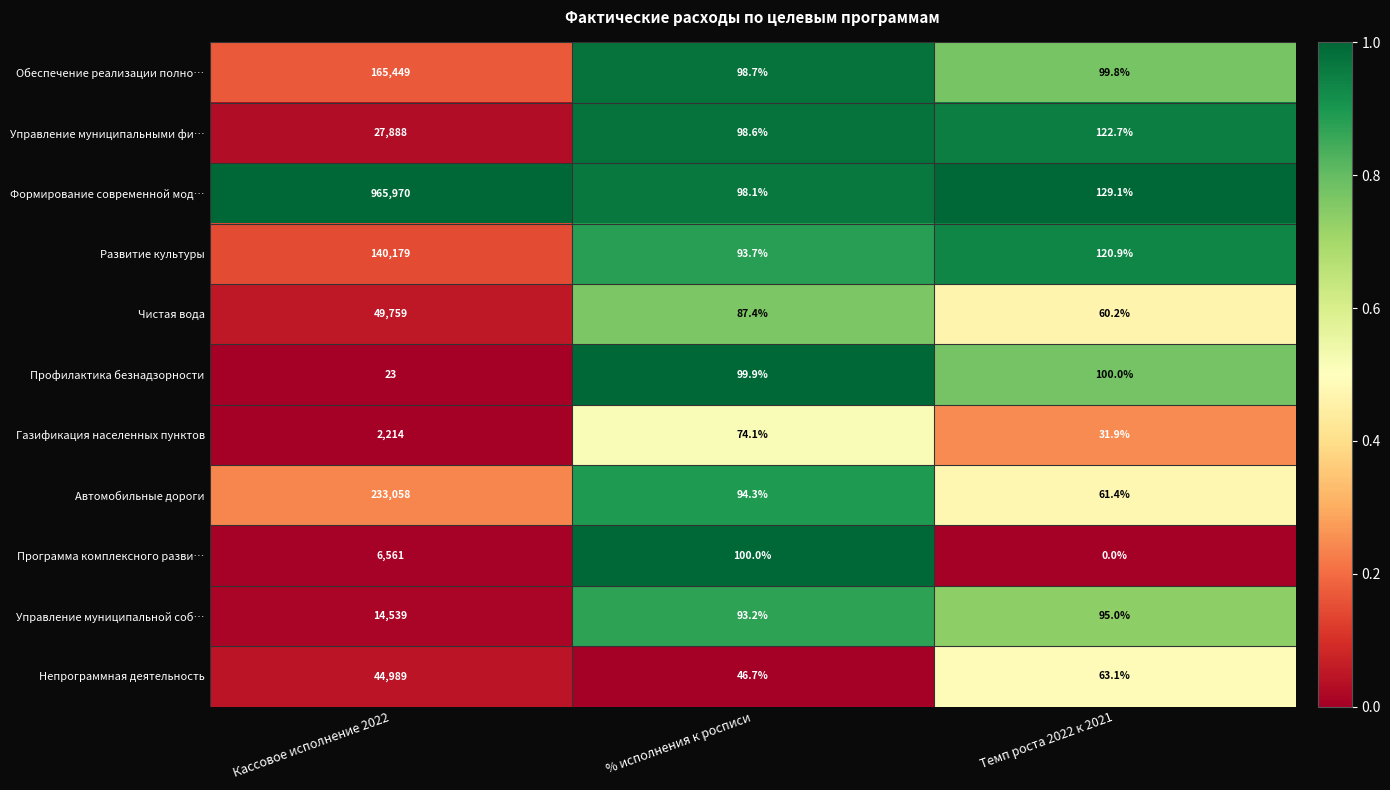

Which category has the highest value across all series?

Кассовое исполнение 2022